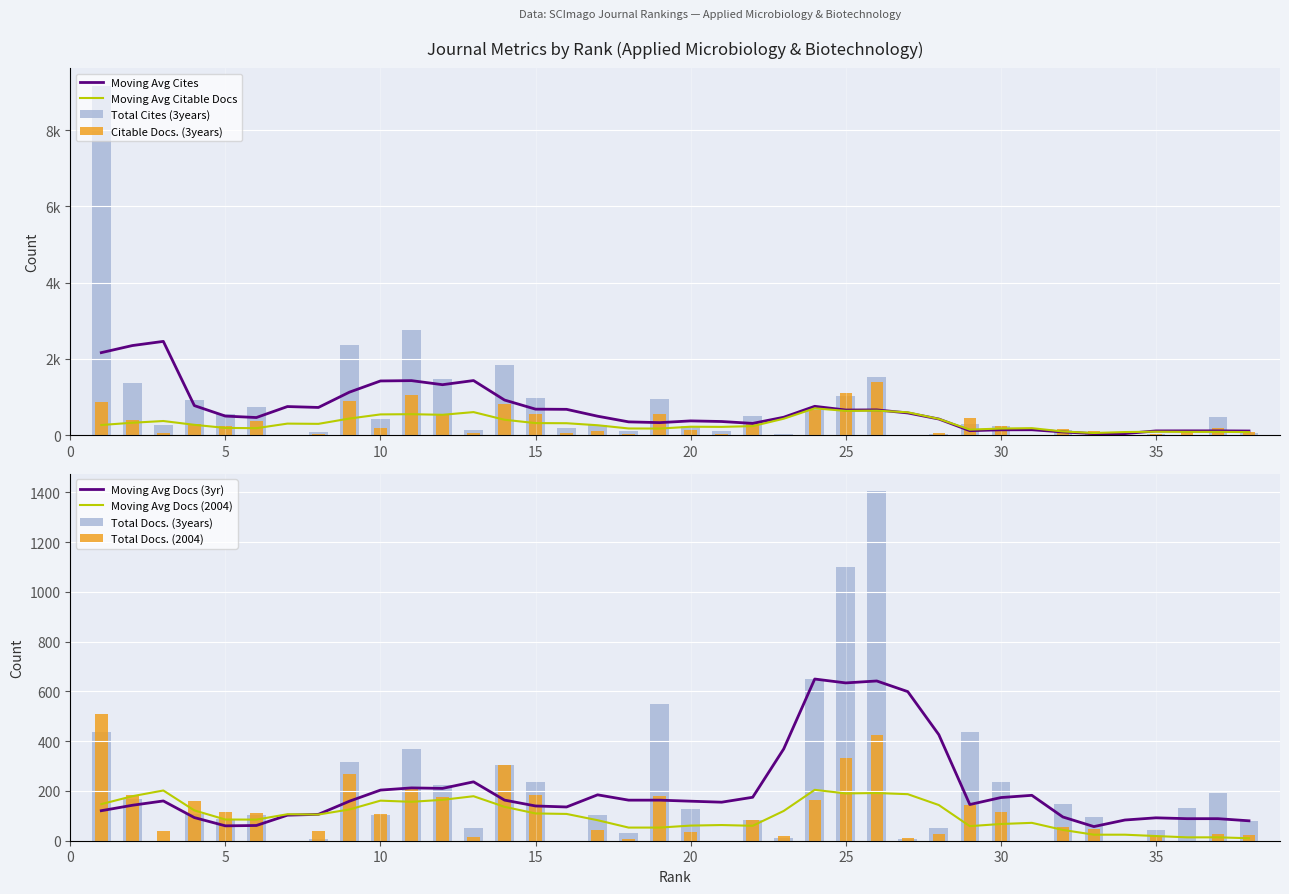

Which series has the largest range (max minus min)?

Total Cites (3years)